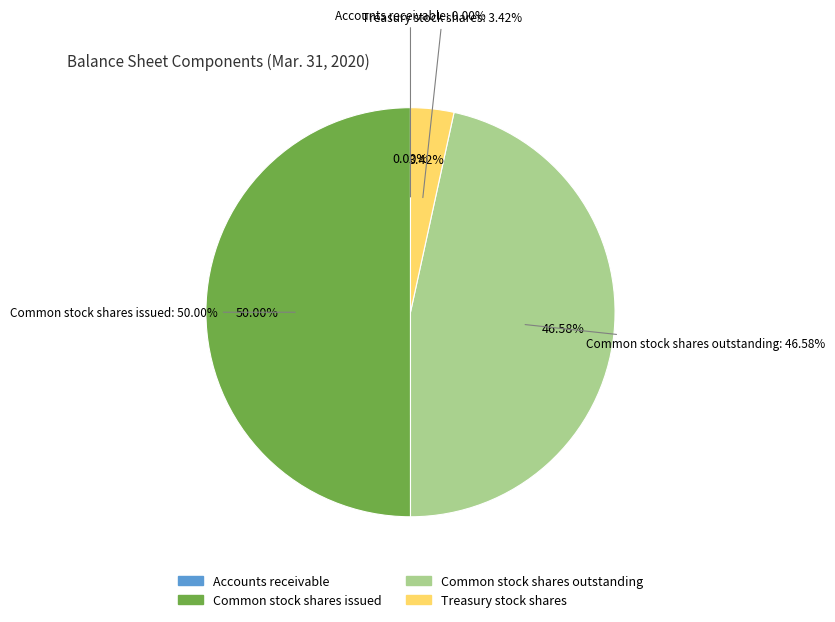

Approximately how many times larger is the value at Common stock shares issued compared to Accounts receivable?

39182.8